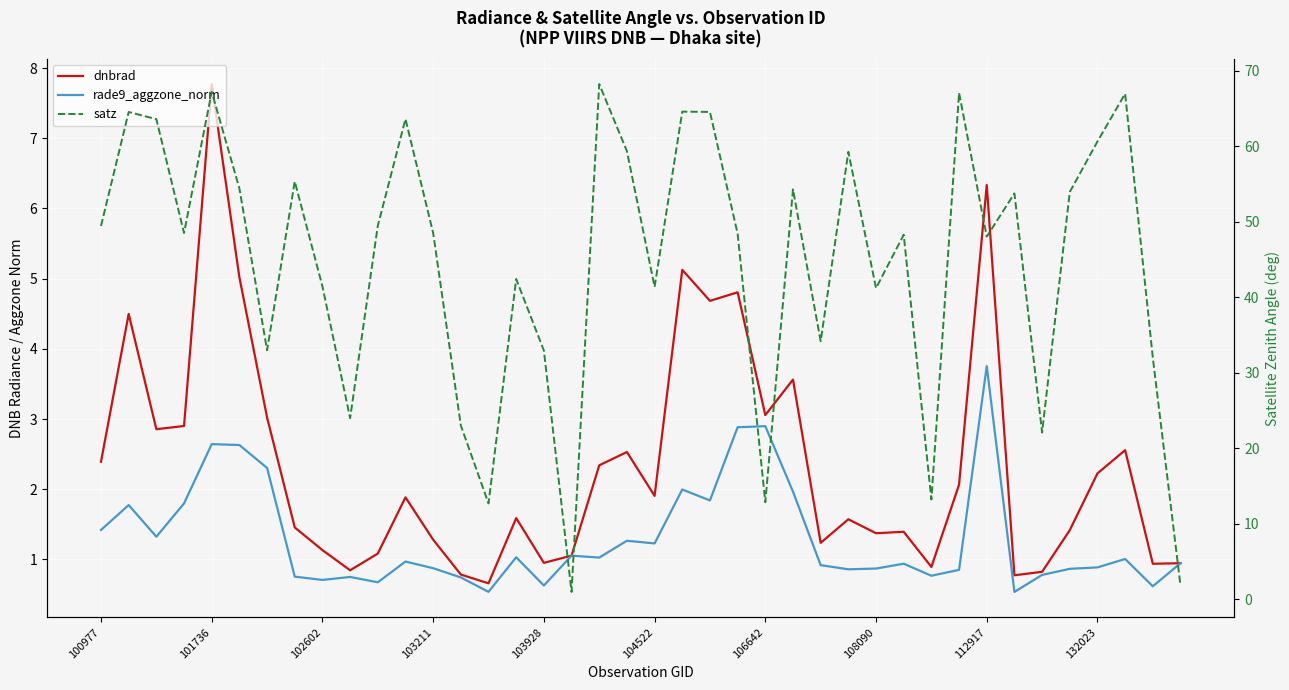

Which series has the largest total across all categories?

satz